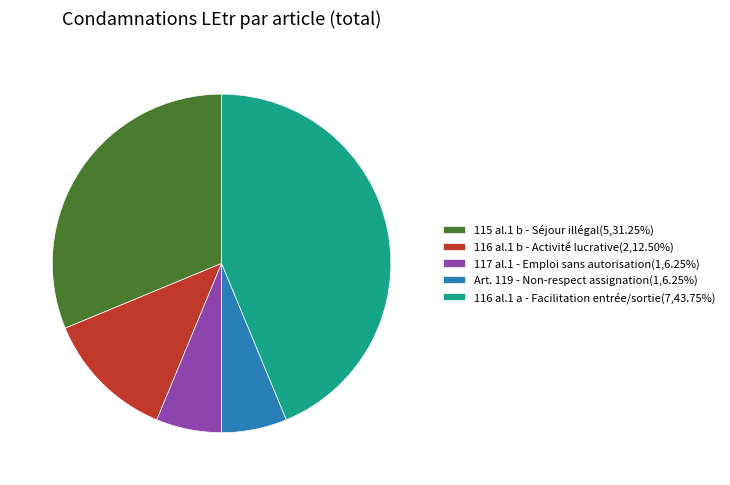

Is there any slice that represents more than half of the pie?

No